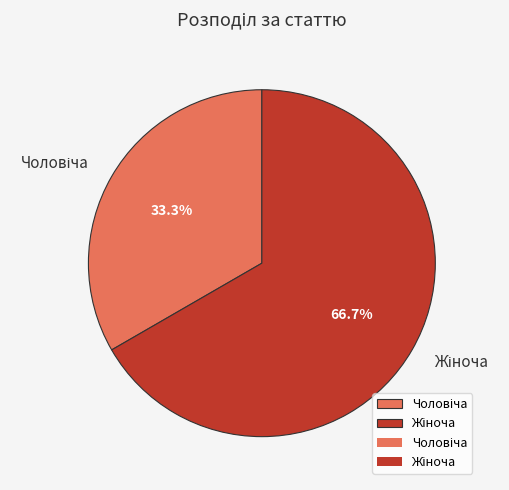

How many slices are in this pie chart?

2